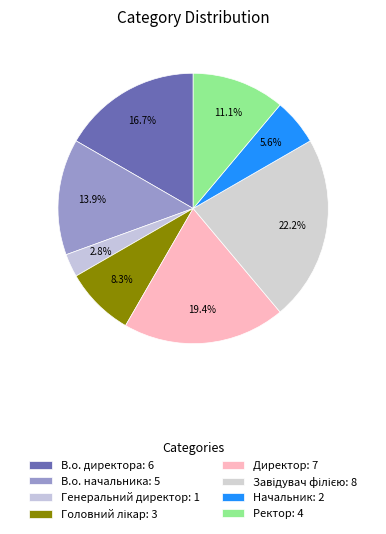

How many slices are in this pie chart?

8